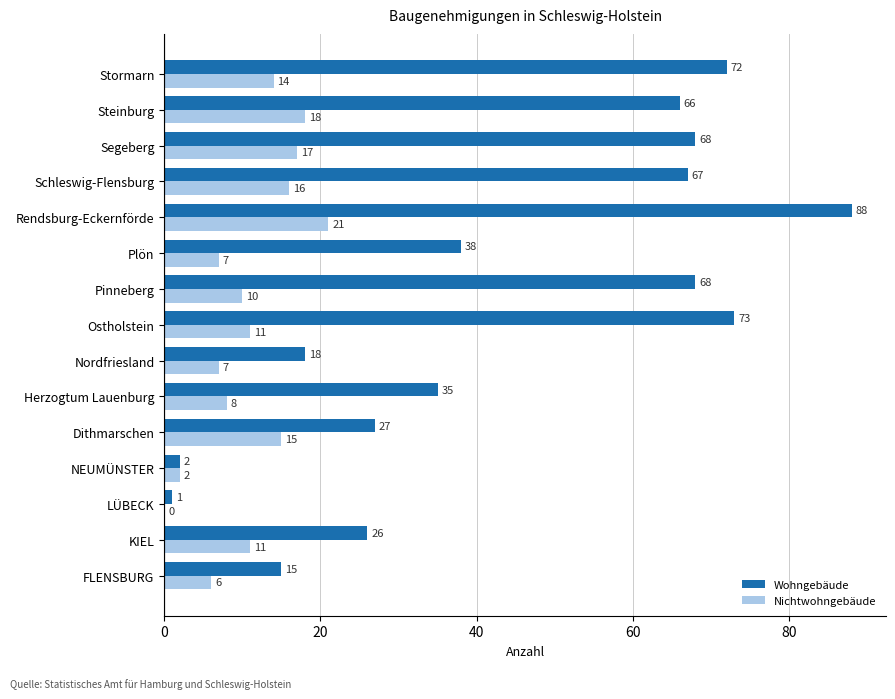

At which label does Wohngebäude reach its peak?

Rendsburg-Eckernförde